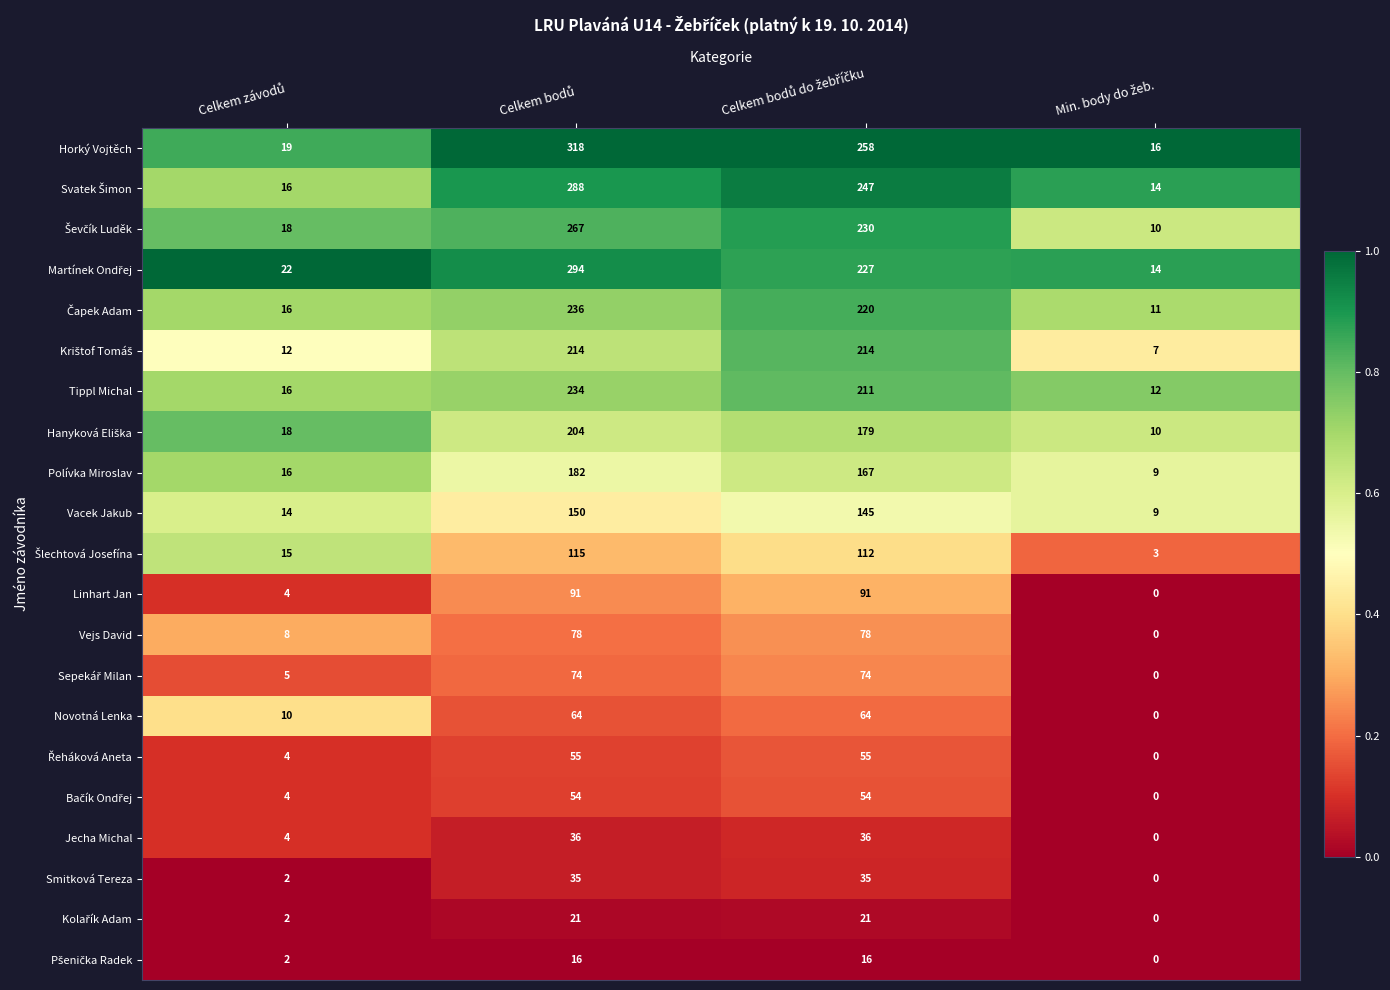

What is the maximum value shown in the chart?

318